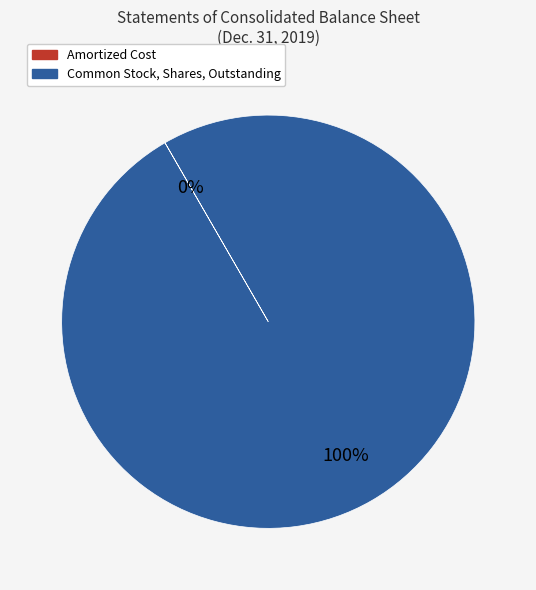

Which slice is the largest?

Common Stock, Shares, Outstanding